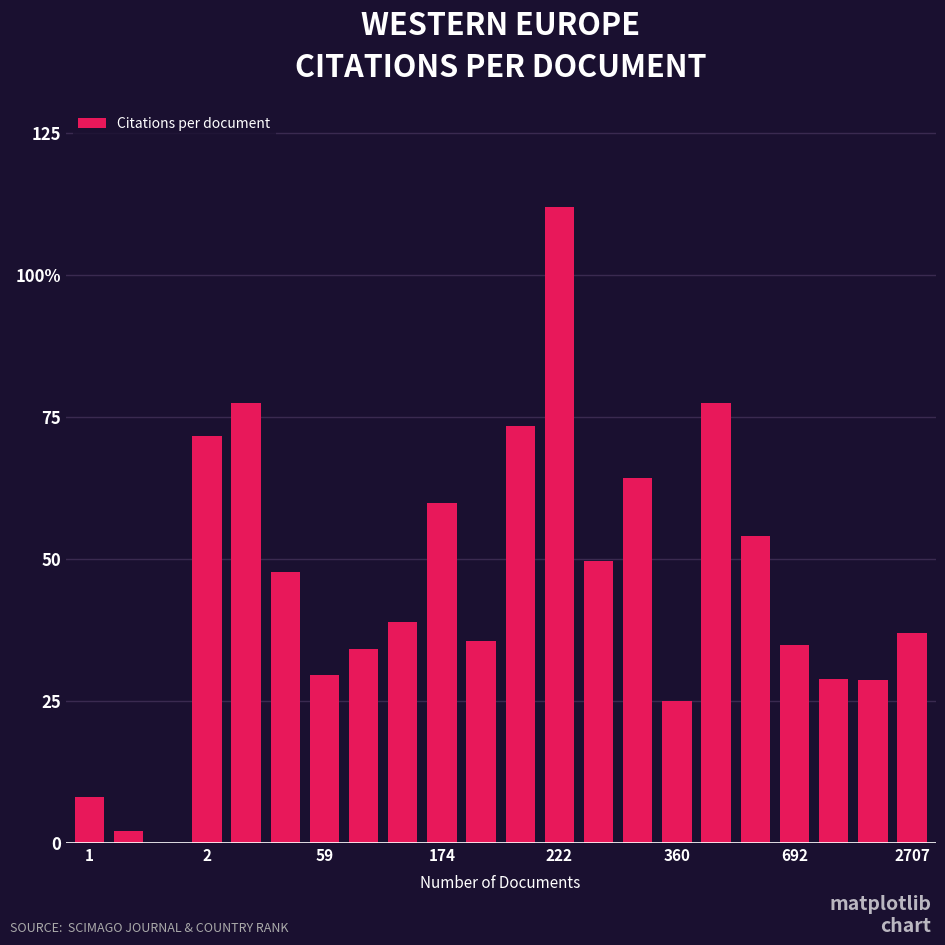

Are the bars horizontal?

No